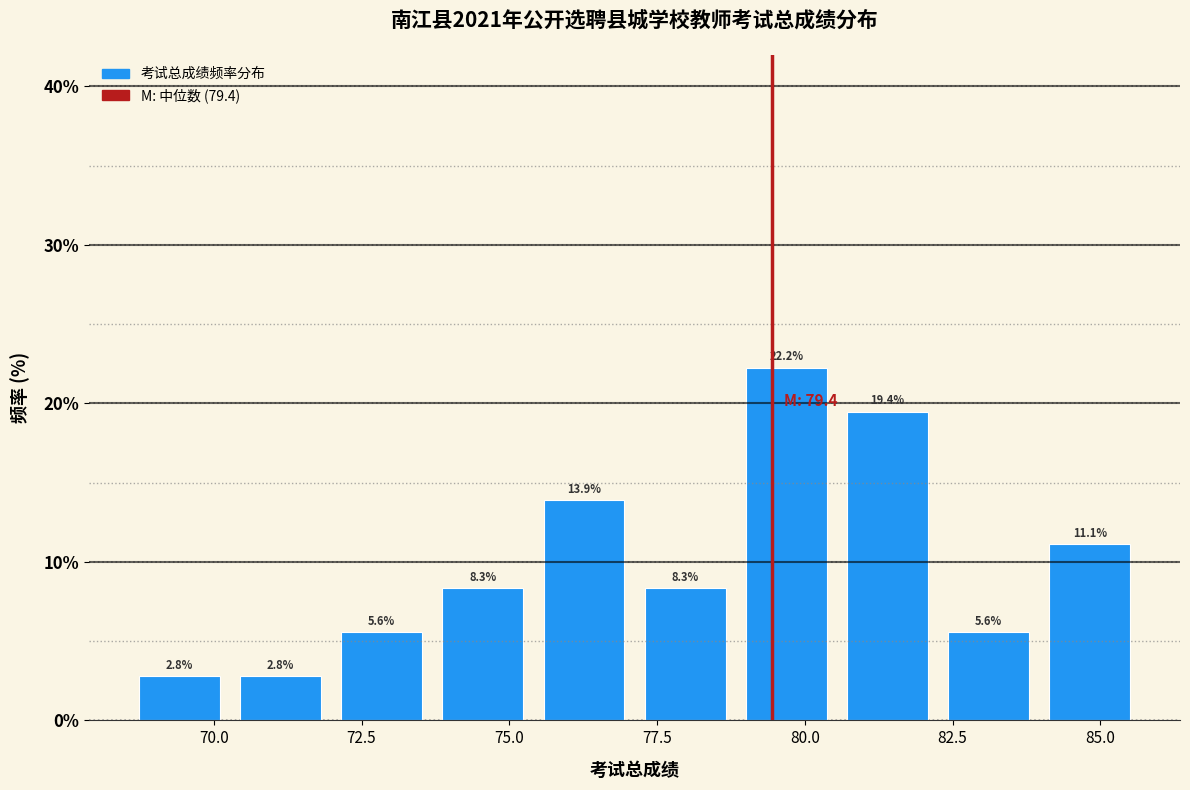

Around what value on the x-axis is the tallest bar? Give the approximate position of its centre, as read against the axis.

79.5